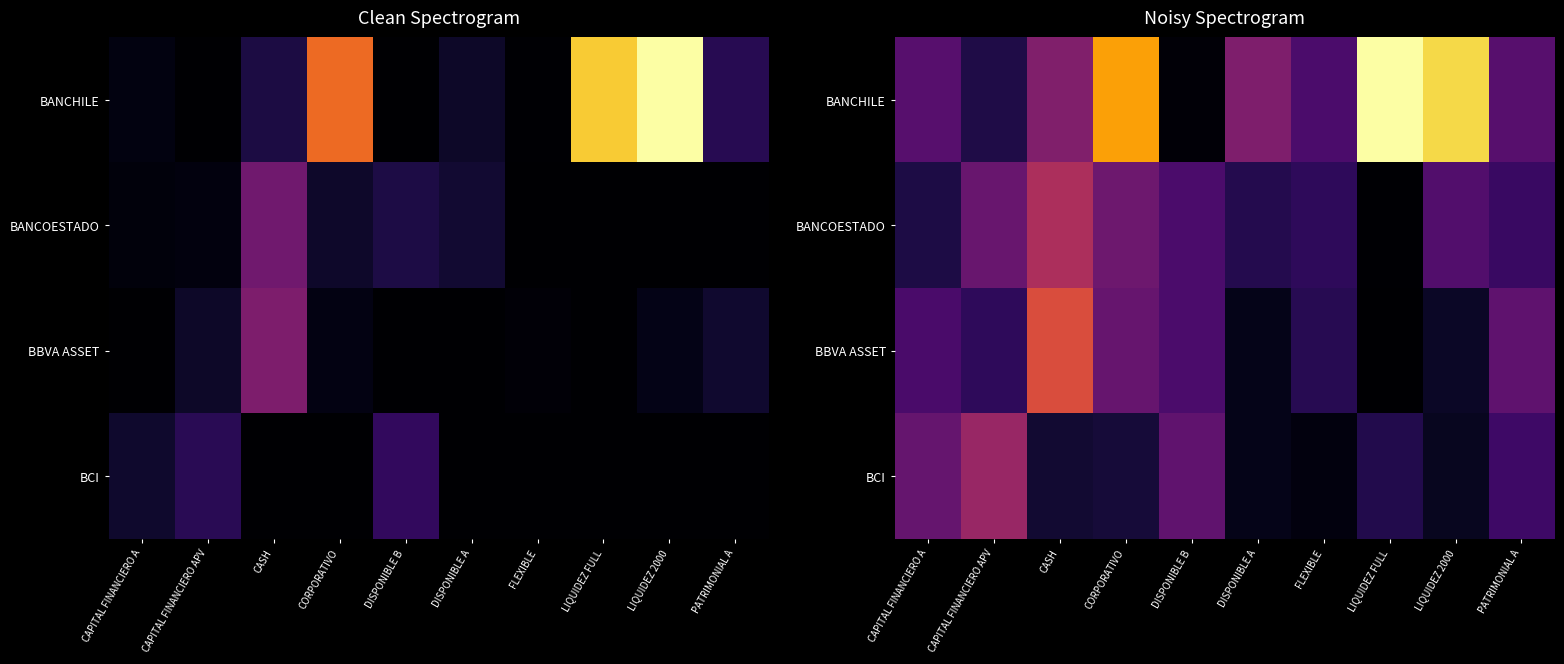

Count the number of categories in the chart.

10